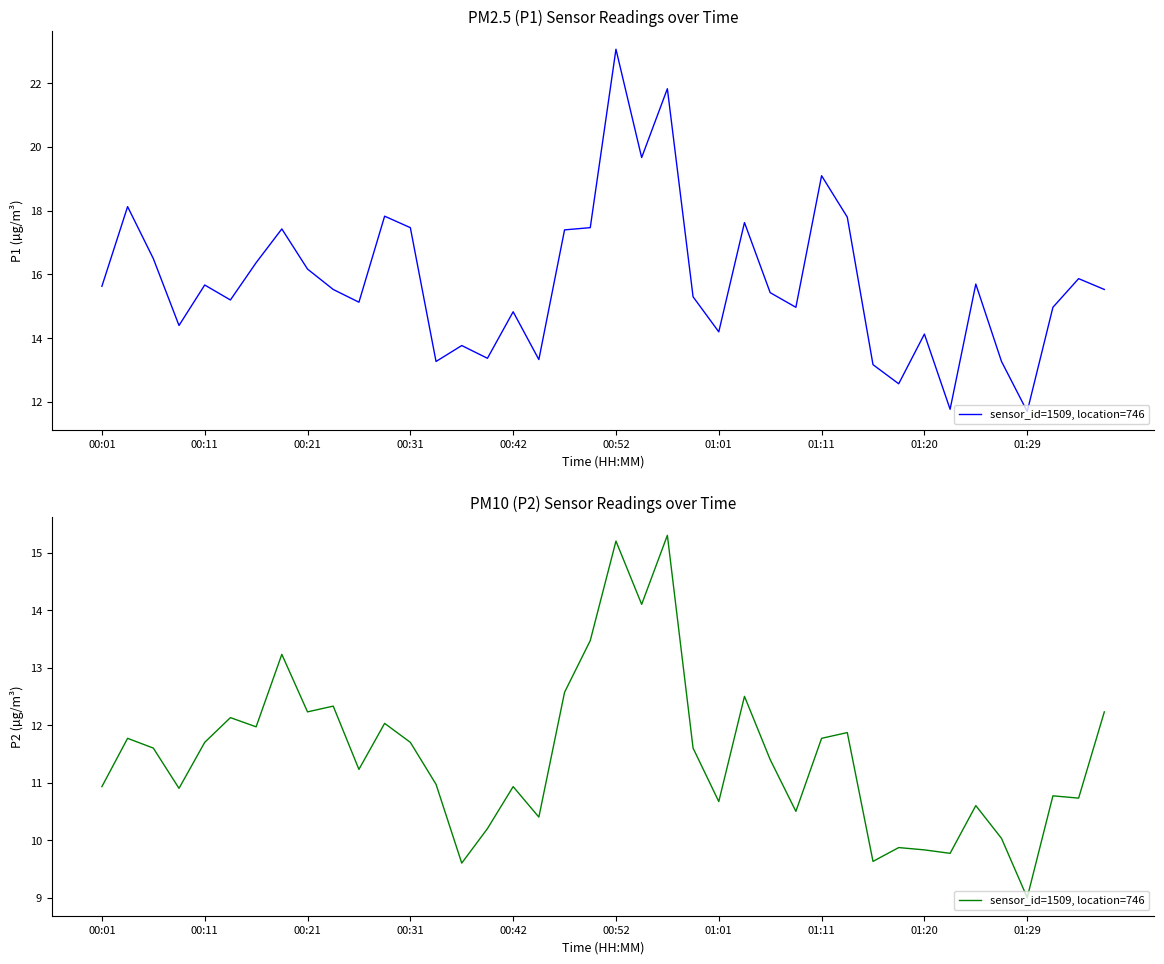

What is the sum of all values?

459.3